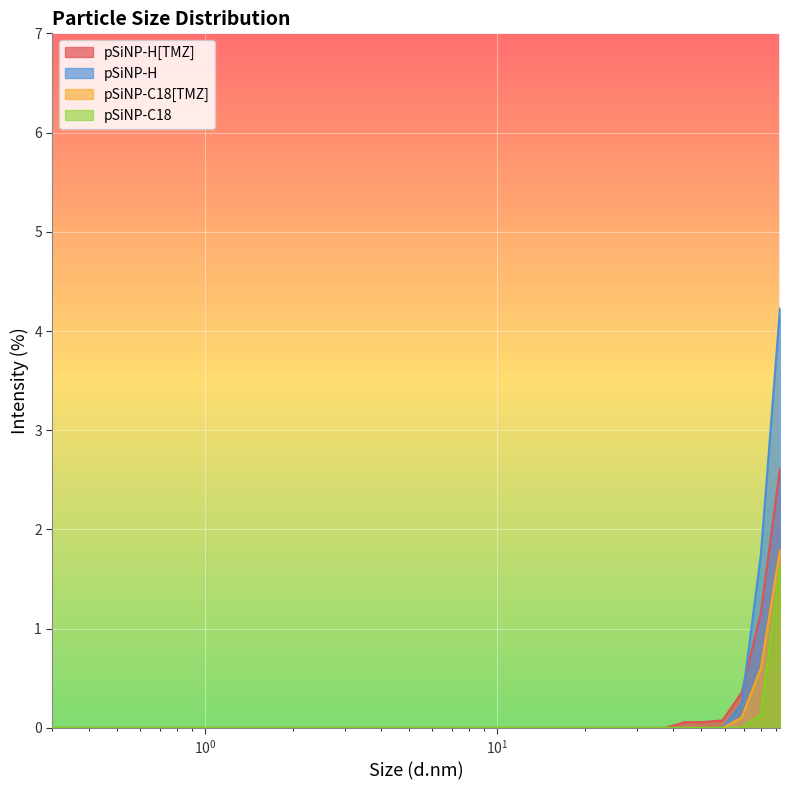

What are all the series names shown in the legend?

pSiNP-H[TMZ], pSiNP-H, pSiNP-C18[TMZ], pSiNP-C18